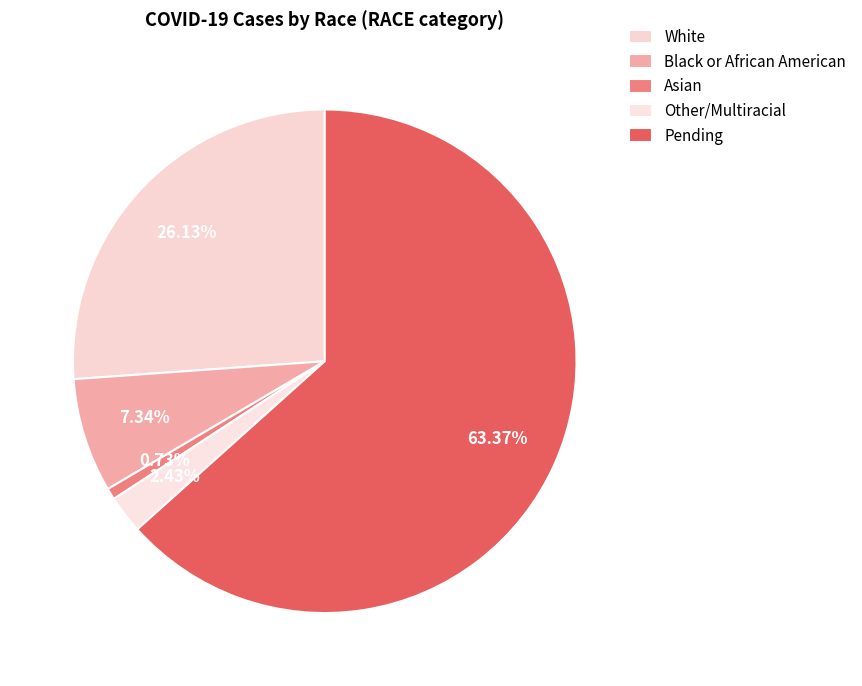

To the nearest percent, what percentage of the pie is Asian?

1%